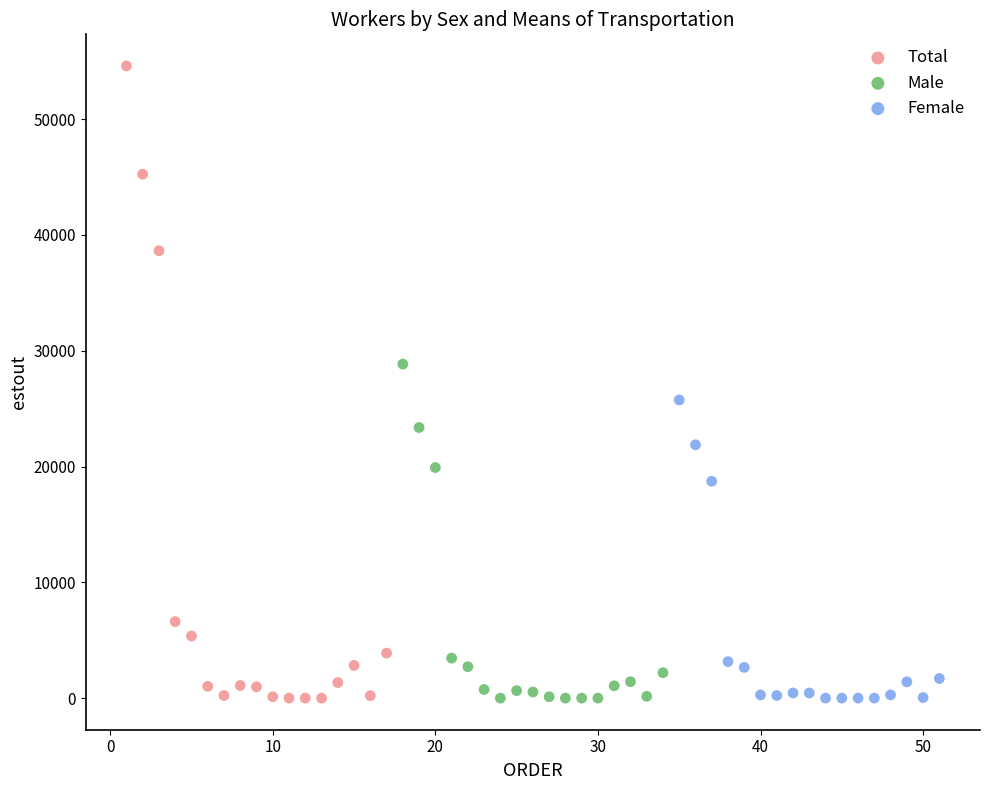

Which series contains the highest Y value?

Total